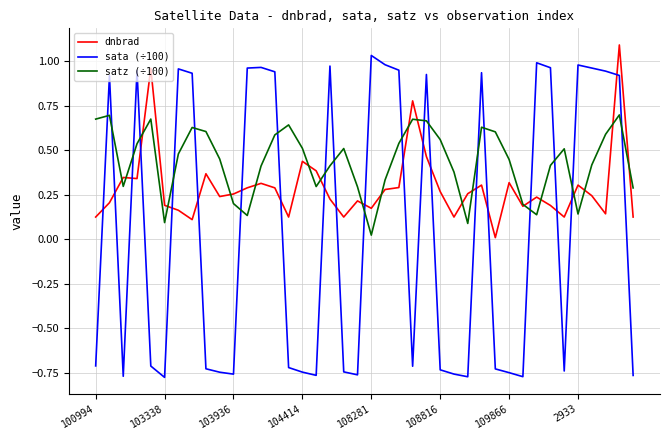

Which series ends up on top after the final intersection of sata (÷100) and dnbrad?

dnbrad